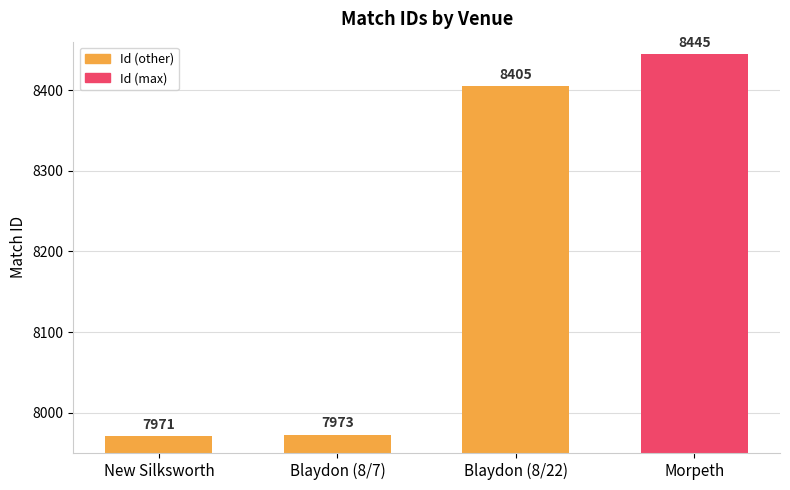

Reading left to right, list all the values displayed in this chart.

New Silksworth=7971	Blaydon (8/7)=7973	Blaydon (8/22)=8405	Morpeth=8445